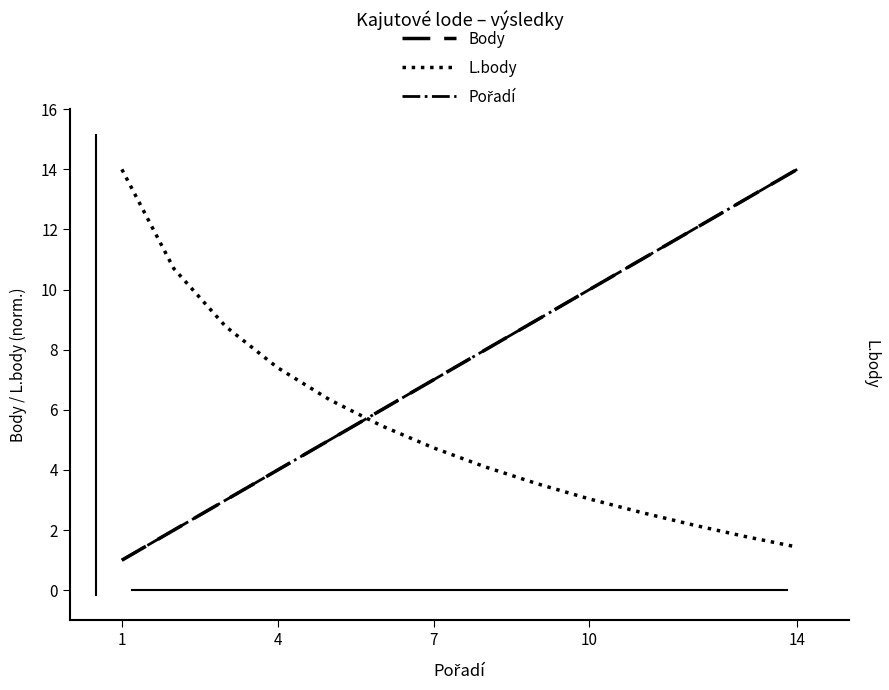

Which has a higher value, 14 or 7?

14